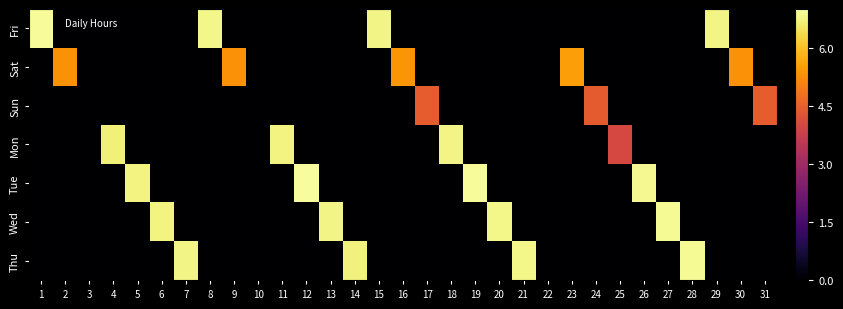

What is the greatest value displayed?

6.9